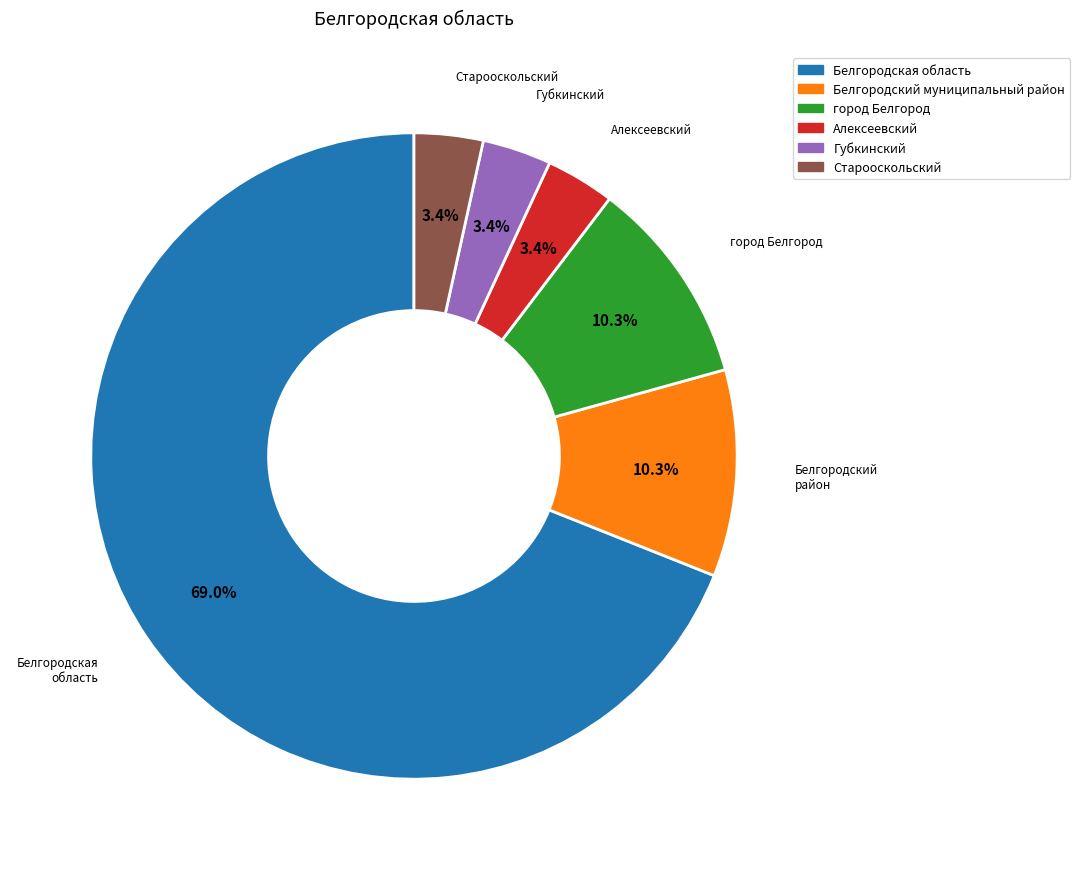

True or false: Губкинский accounts for 3% of the total.

True